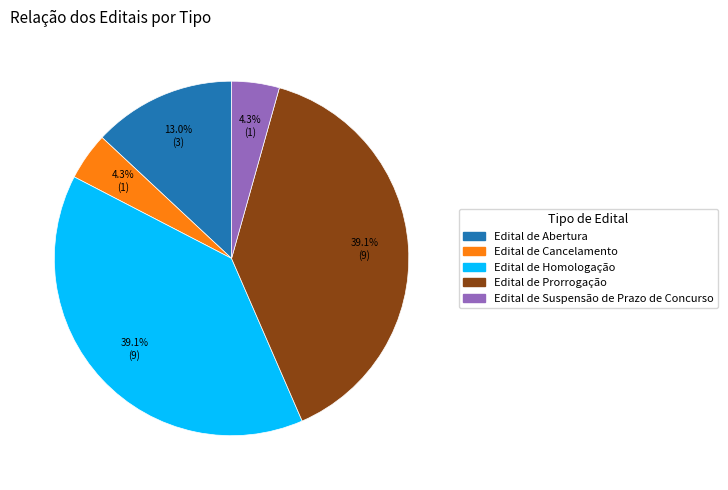

How much of the chart is everything except Edital de Abertura?

87.0%